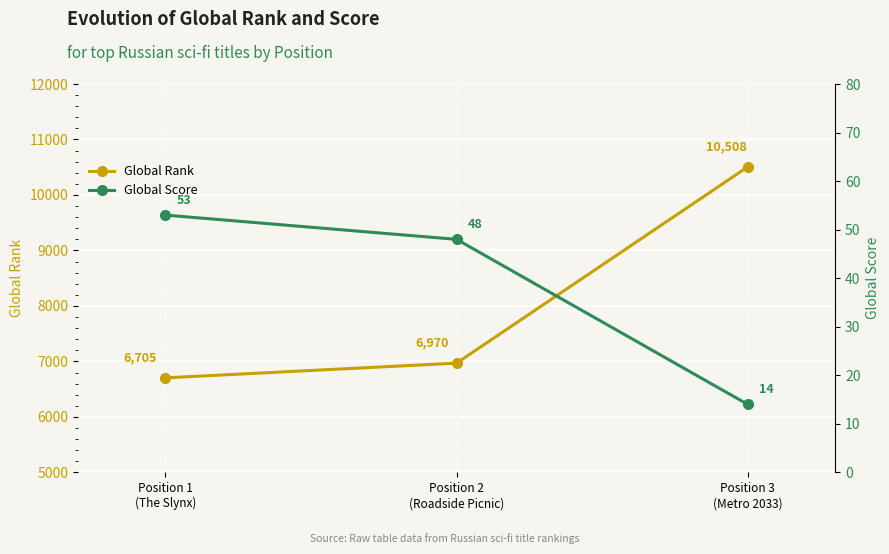

Does the chart display data point markers on the line(s)?

Yes